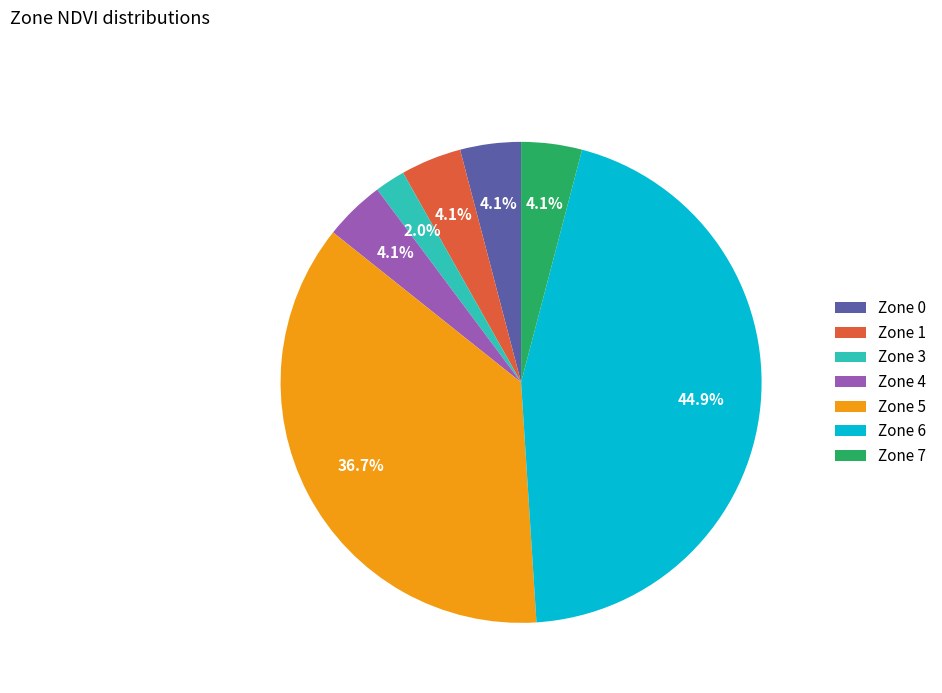

Count the number of slices in the pie.

7